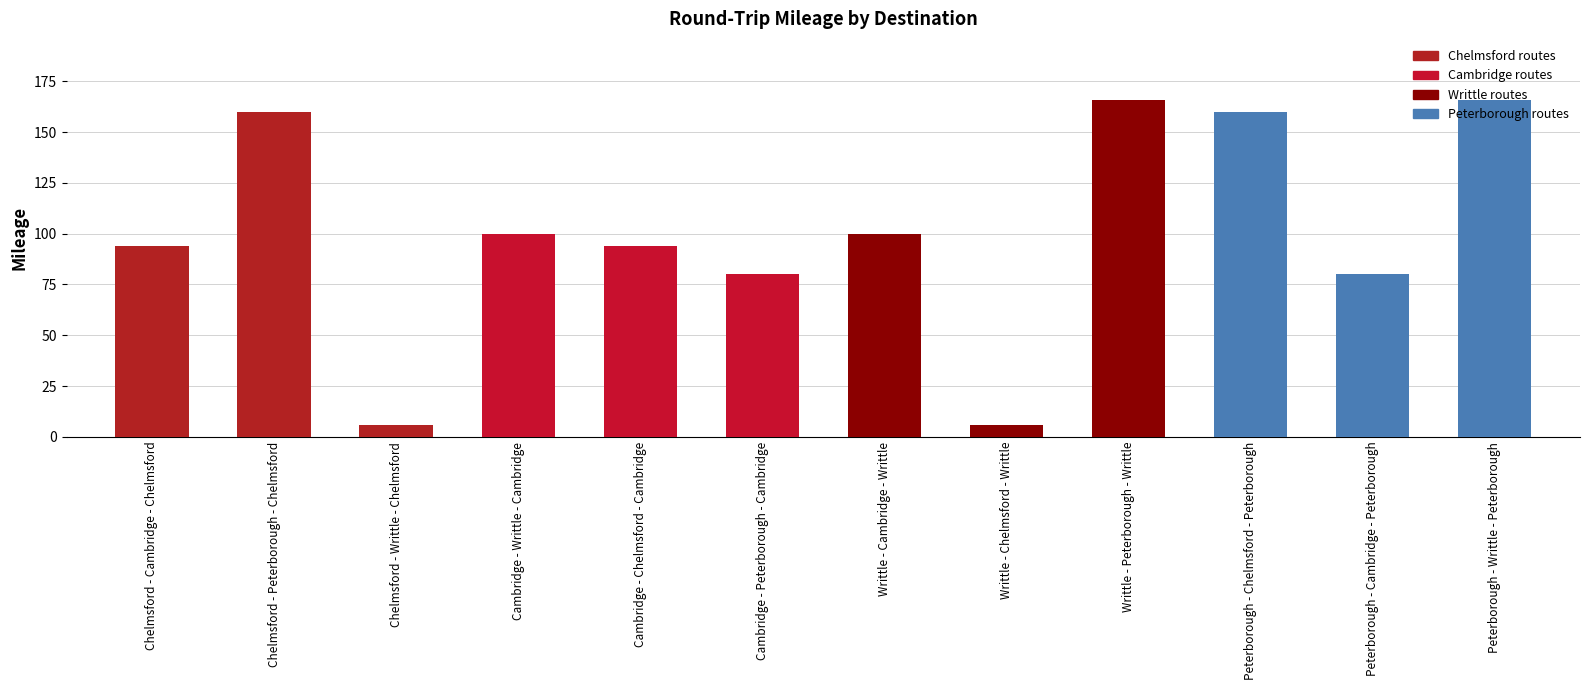

What is the greatest value displayed?

166